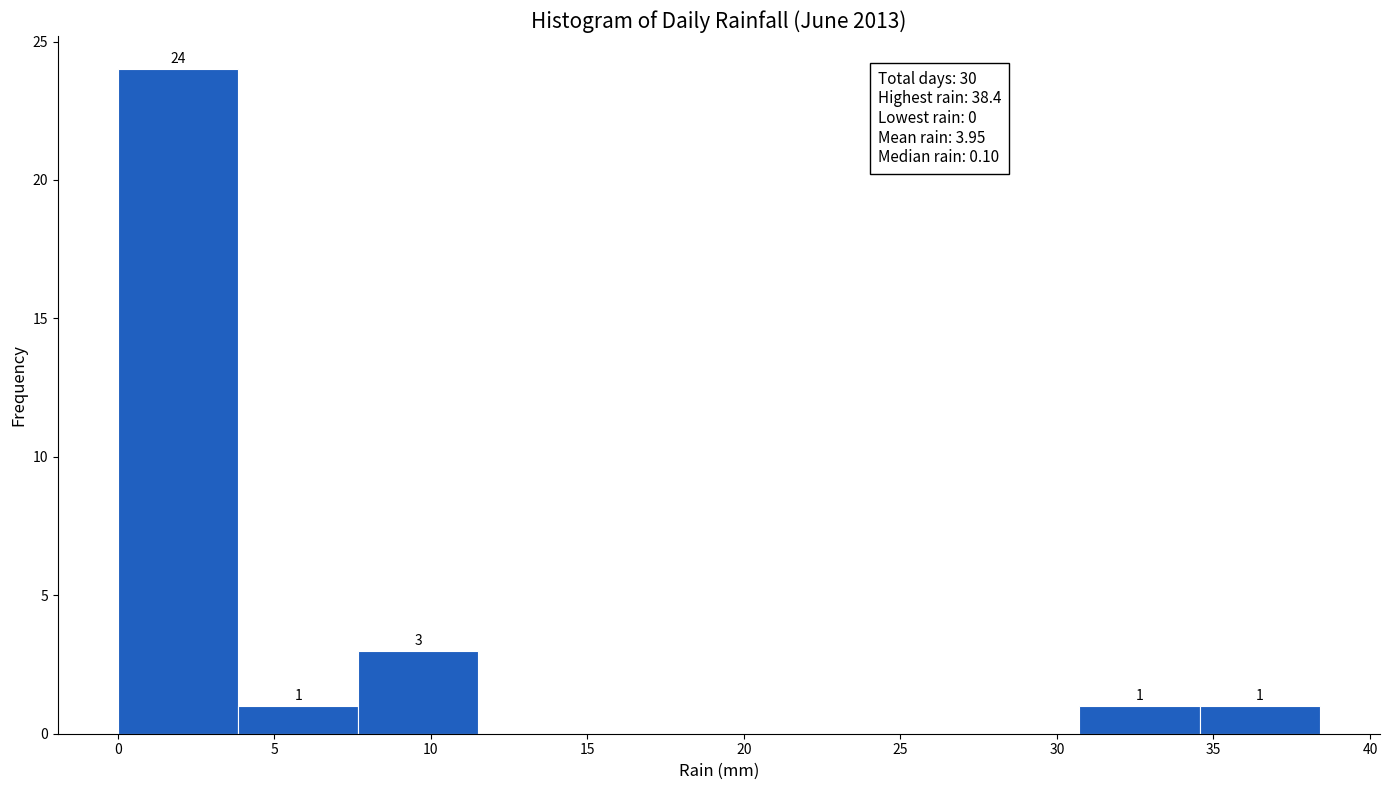

Over which range of the x-axis is the bar tallest?

0.0 to 4.0